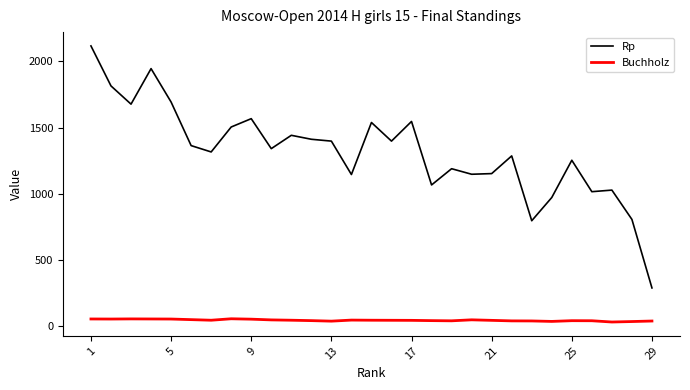

What is the minimum value for Rp?

285.0